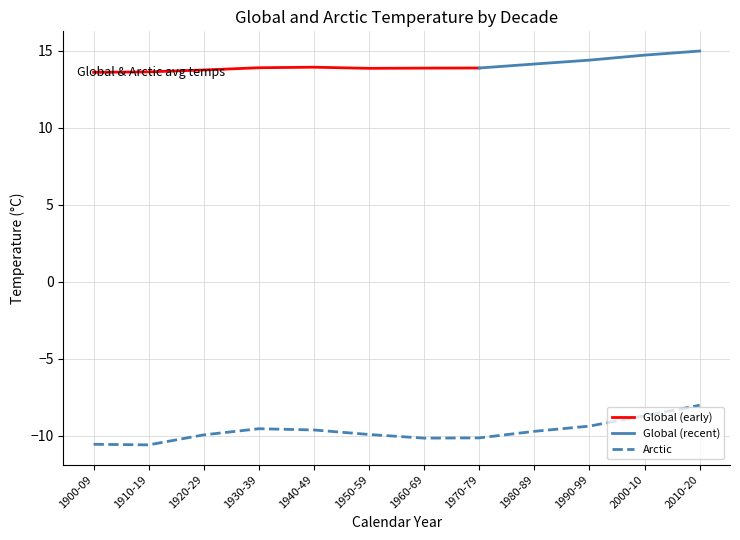

What is the highest value of the Arctic series?

-8.0